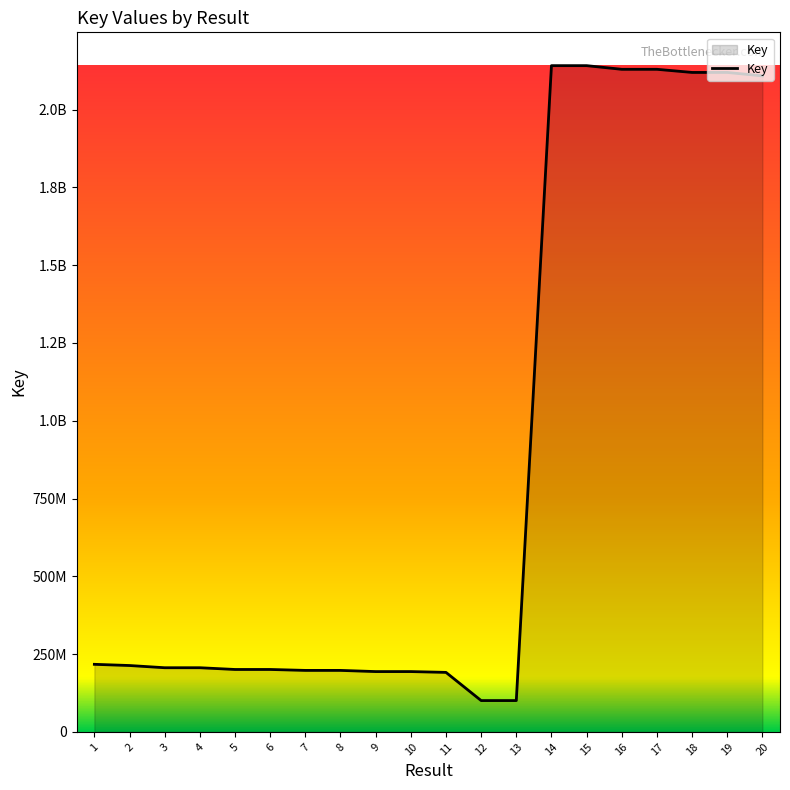

At which category does the chart reach its peak across all series?

14